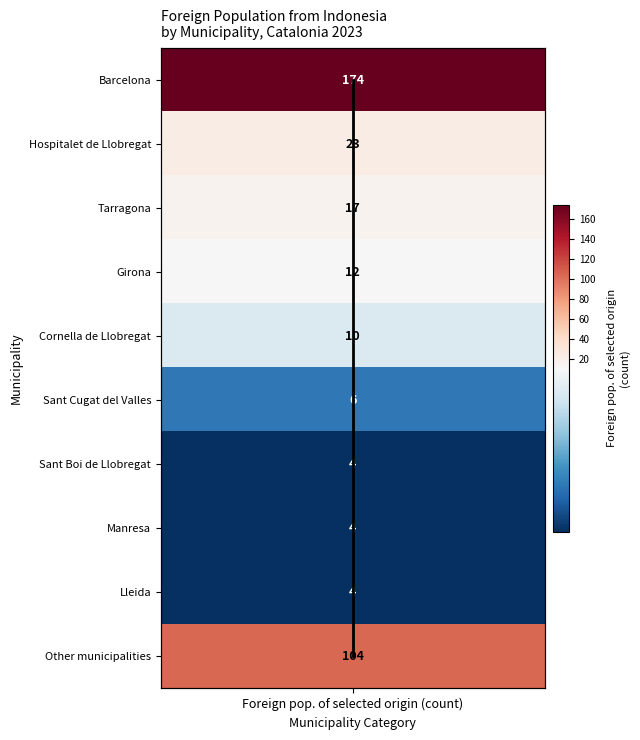

True or false: the data shows 1 at Foreign pop. of selected origin (count).

False